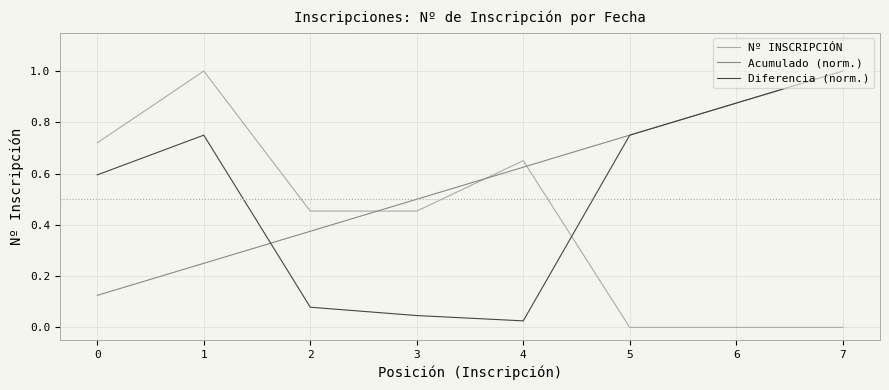

List the series in order of their overall mean, highest first.

Acumulado (norm.), Diferencia (norm.), Nº INSCRIPCIÓN